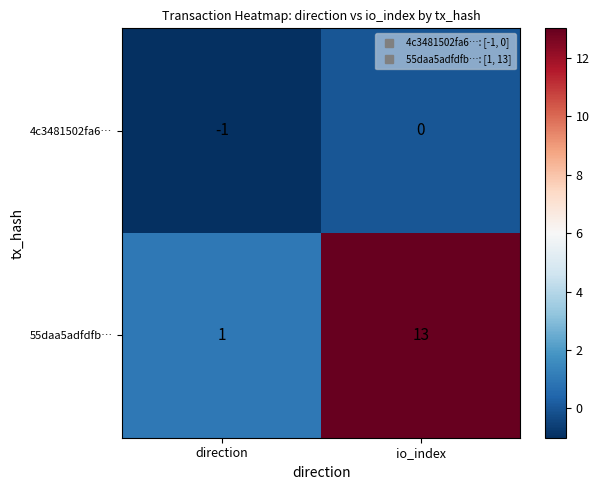

What is the average value of the 55daa5adfdfb… series?

7